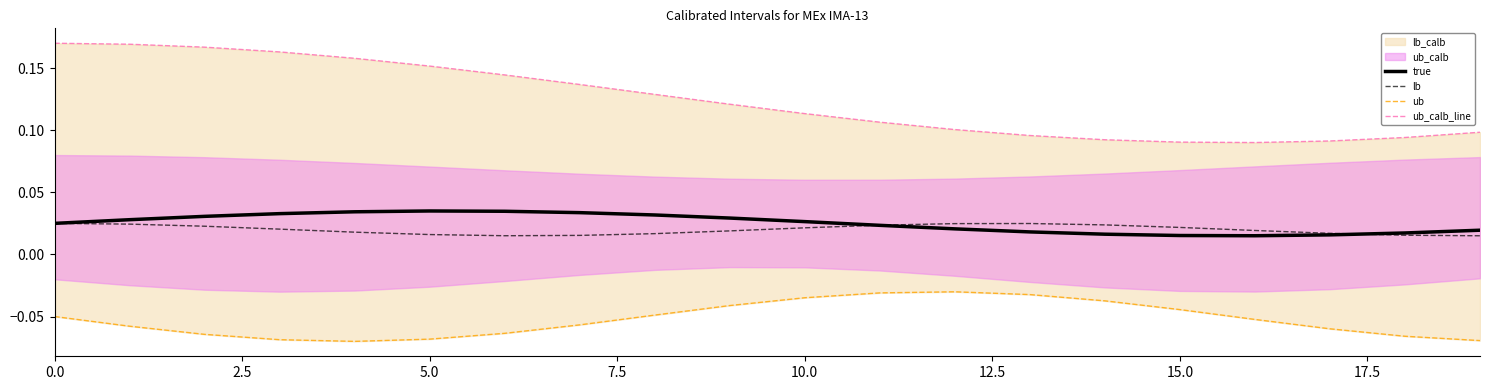

List the series in order of their peak value, highest first.

ub_calb_line, true, lb, ub